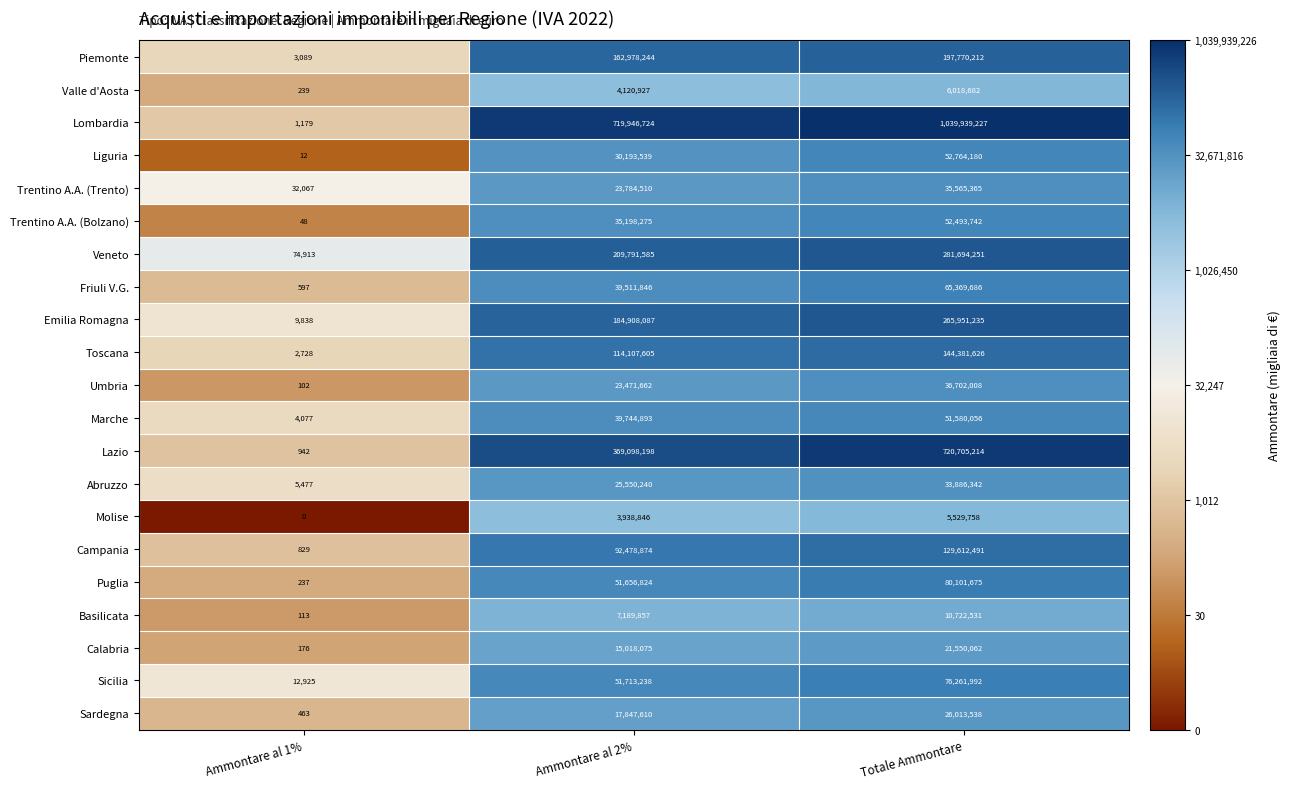

How many categories are shown in the chart?

3